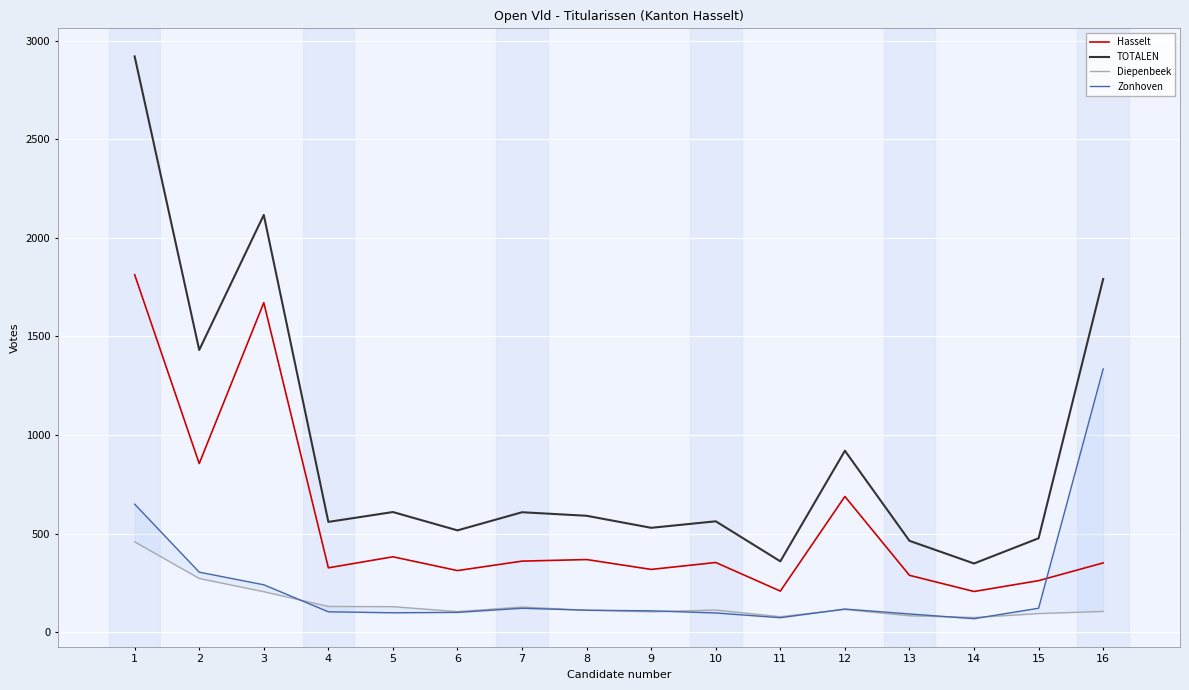

Reading left to right, what are all the values shown in this chart?

Hasselt: 1813	855	1671	326	382	312	360	368	318	353	208	688	288	206	261	351
TOTALEN: 2920	1431	2116	559	609	516	608	590	529	562	359	920	463	348	476	1791
Diepenbeek: 458	272	205	130	129	104	127	111	103	112	78	115	83	74	94	105
Zonhoven: 649	304	240	103	98	100	121	111	108	97	73	117	92	68	121	1335